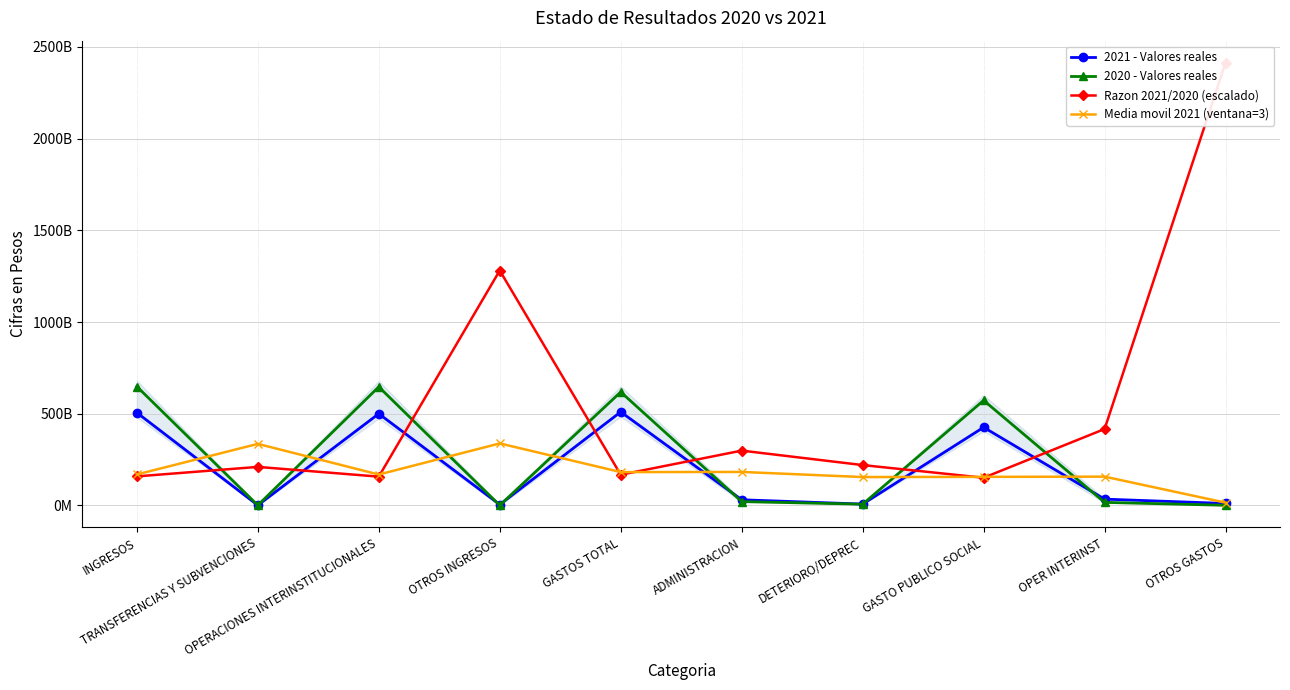

At how many categories does at least one series exceed 1964858863303?

1